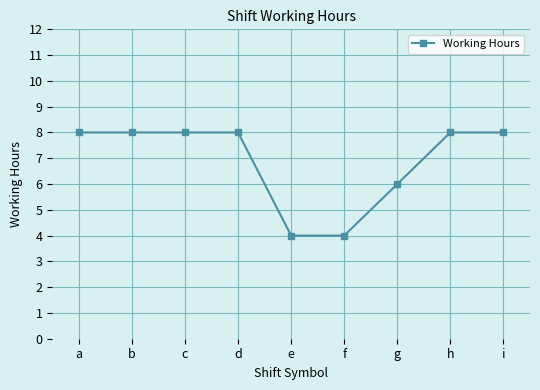

Is it true that the value at d is 8.0?

True